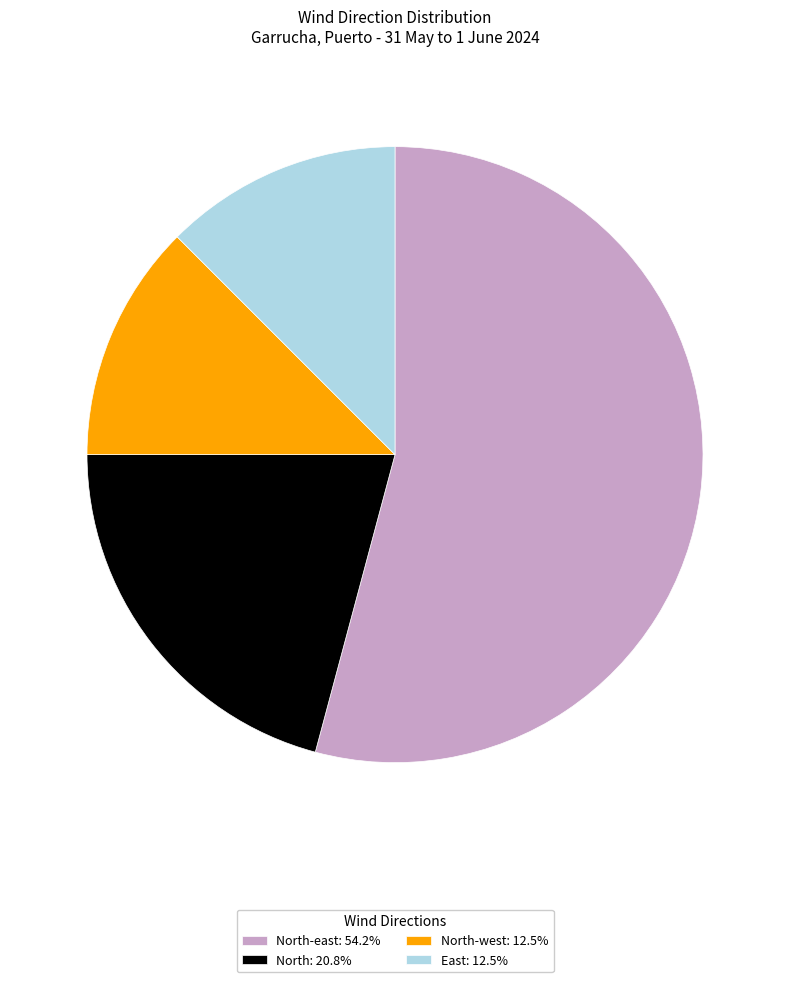

Is the sum of North-west: 12.5% and East: 12.5% greater than half?

No